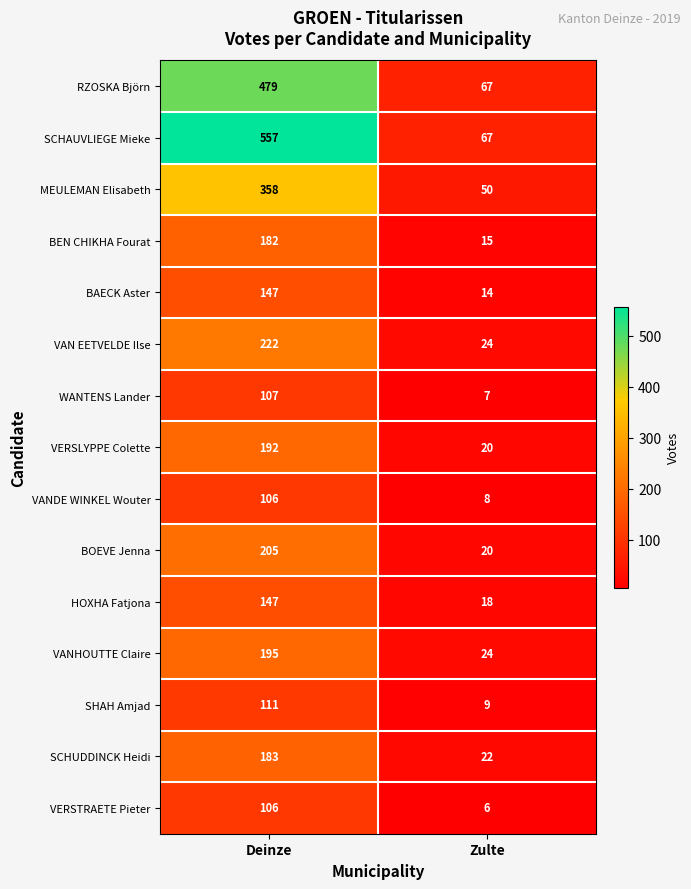

At which category does the chart reach its peak across all series?

Deinze